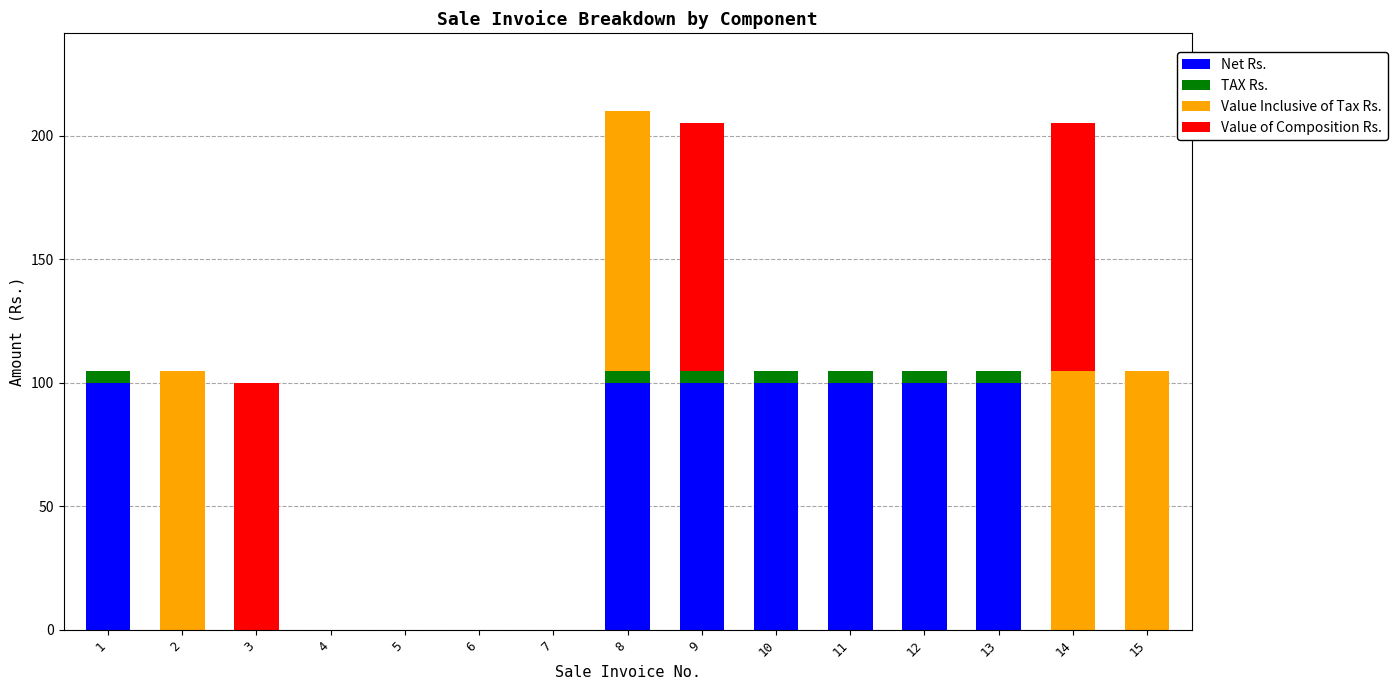

The Net Rs. series shows 100 at 13. True or false?

True